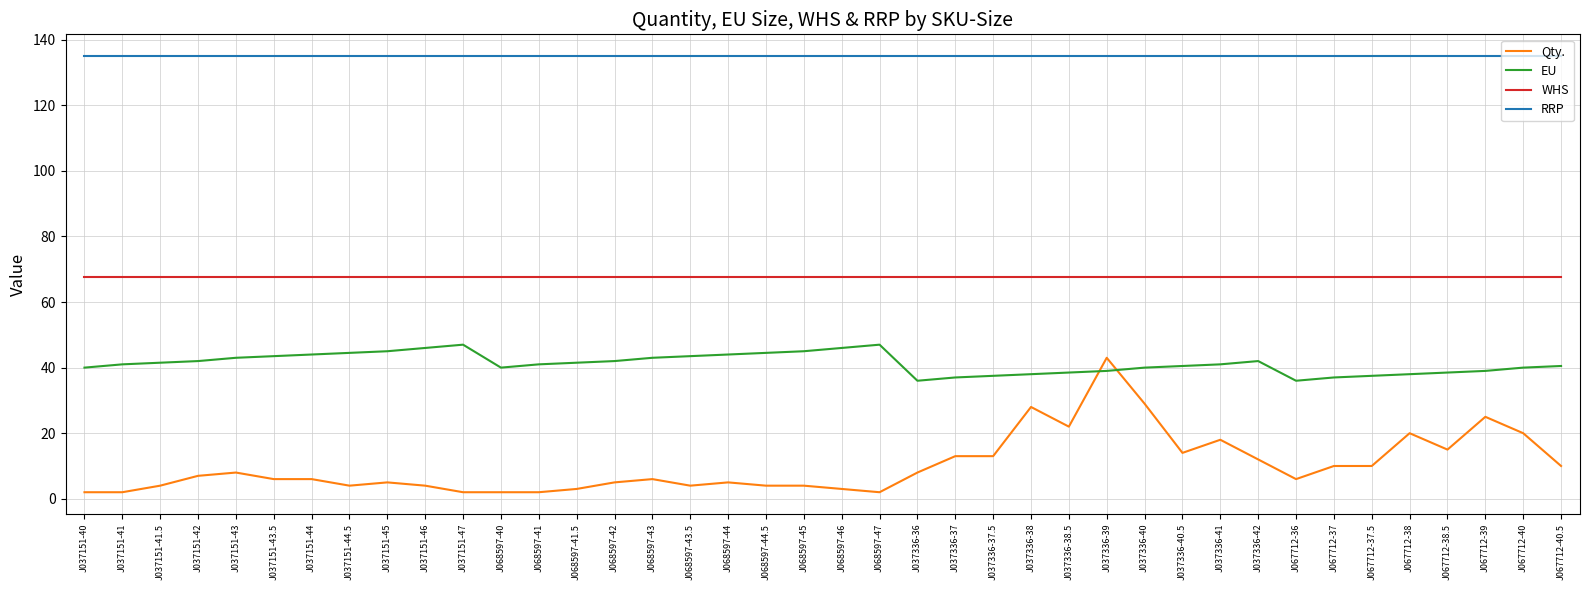

The EU series shows 68.2 at J067712-38.5. True or false?

False